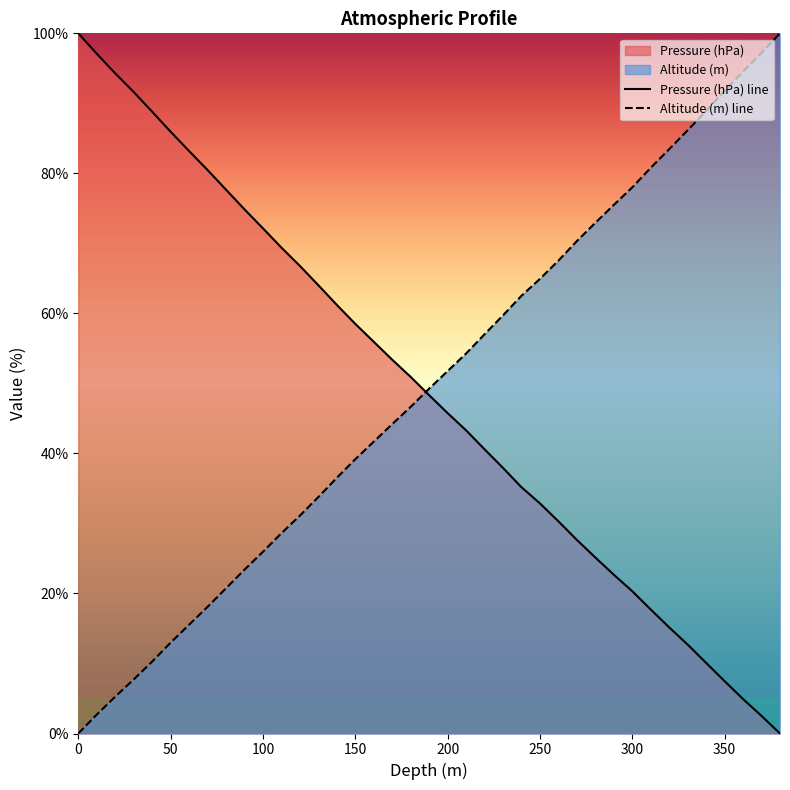

Which series has the largest total across all categories?

Altitude (m) line